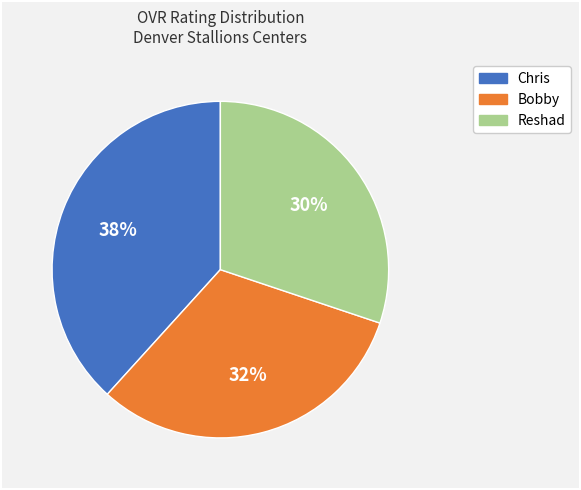

Count the number of slices in the pie.

3